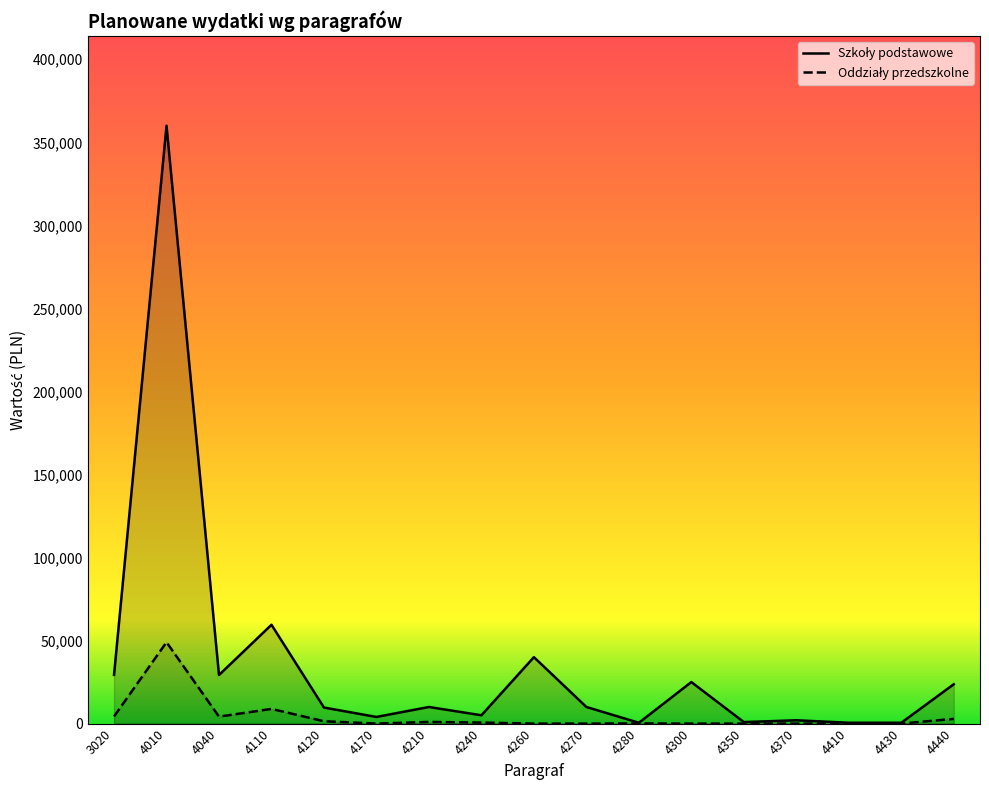

What is the difference between the second highest and minimum values in the Oddziały przedszkolne series?

8830